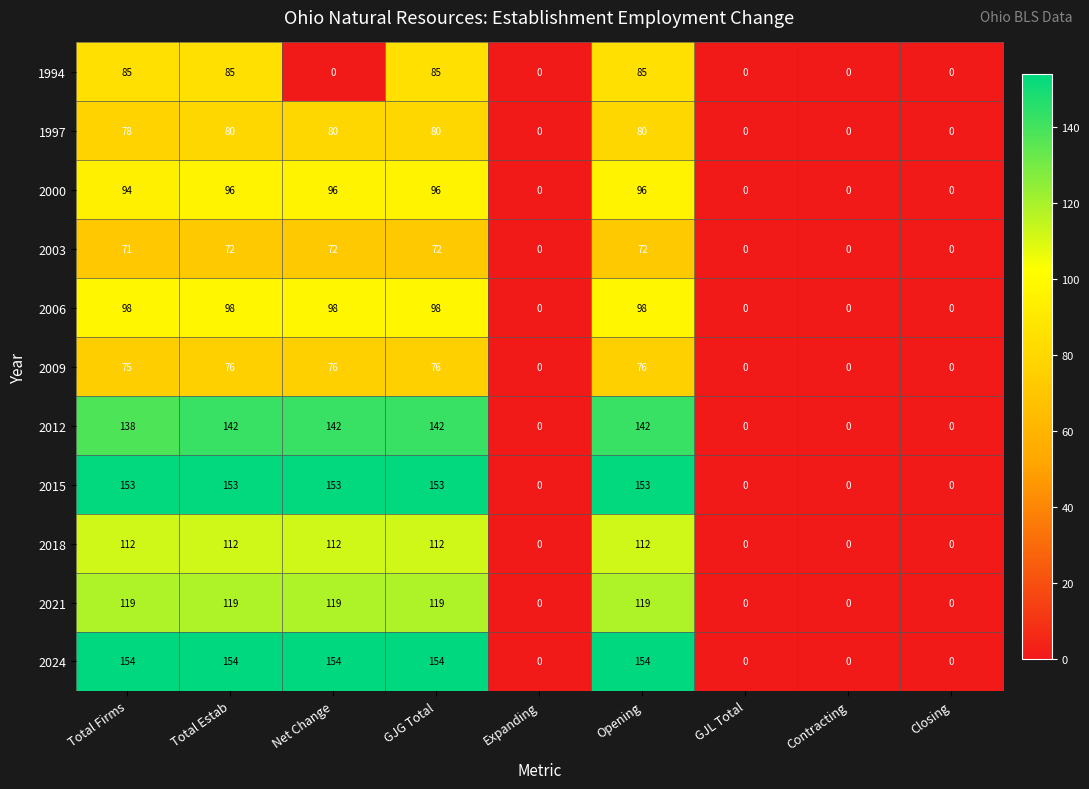

Is the value of 2003 at Closing greater than the value of 1994 at GJG Total?

No